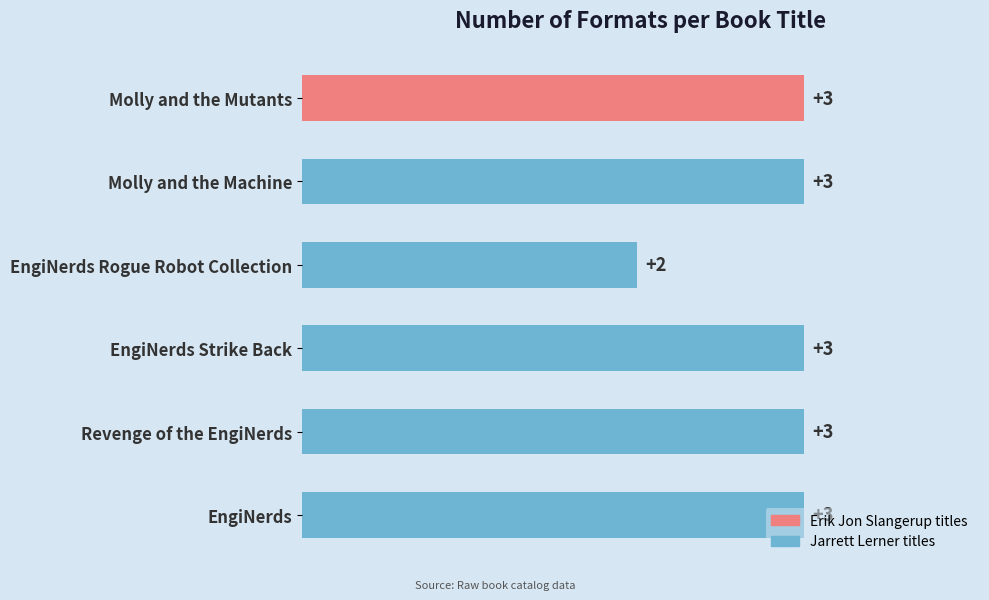

What is the label of the 2nd bar from the top?

Molly and the Machine